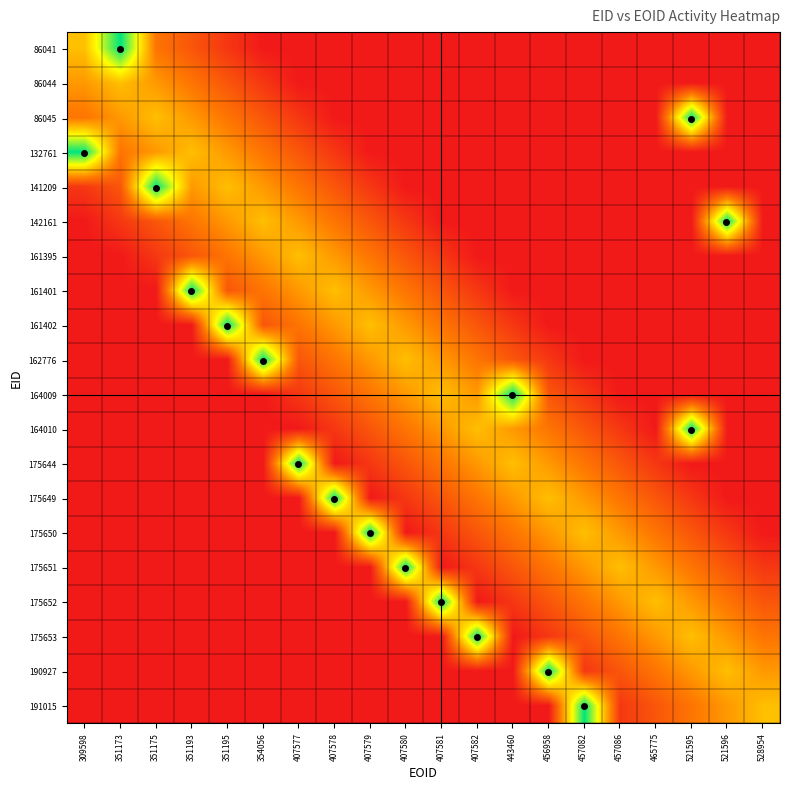

How many distinct data groups are displayed?

20